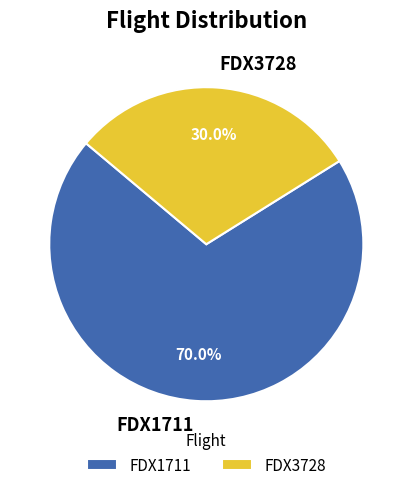

Approximately how many times larger is the value at FDX3728 compared to FDX1711?

0.4